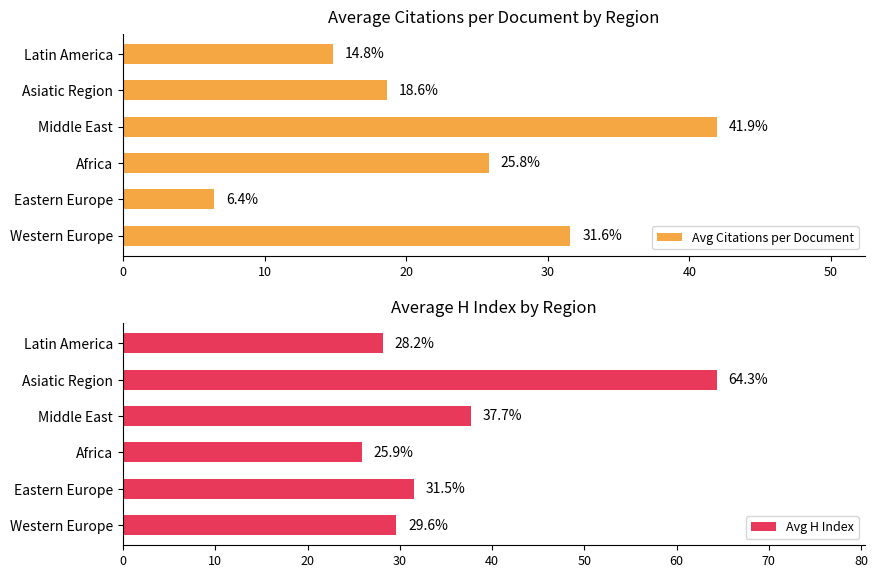

What is the approximate value of Avg Citations per Document at Eastern Europe?

6.4